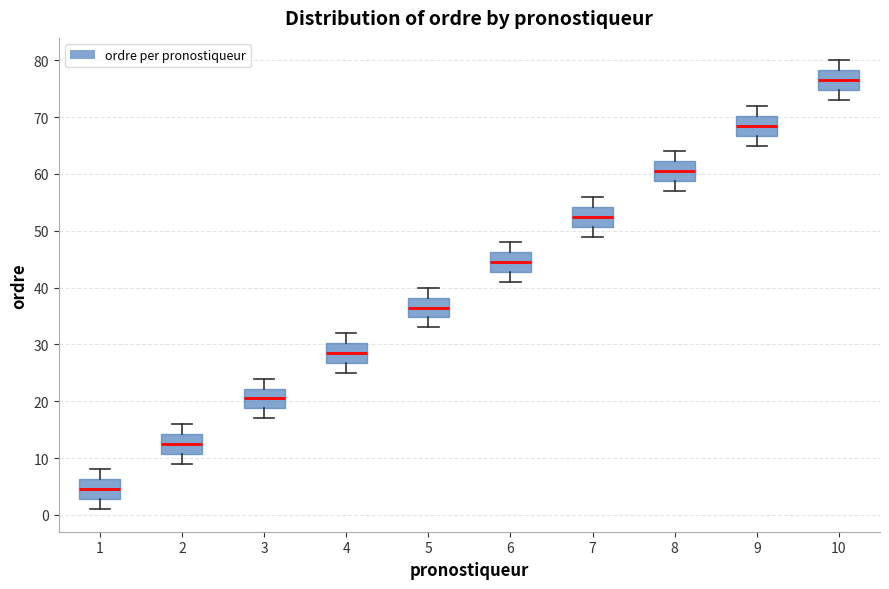

Reading left to right, transcribe this box plot: for each box, give where its median line is, the range the box spans, and where its two whiskers end, as read against the y-axis. The values are not printed on the chart, so give them approximately, as read against the axis.

1: median 5, box 3 to 6, whiskers 1 to 8
2: median 13, box 11 to 14, whiskers 9 to 16
3: median 21, box 19 to 22, whiskers 17 to 24
4: median 29, box 27 to 30, whiskers 25 to 32
5: median 37, box 35 to 38, whiskers 33 to 40
6: median 45, box 43 to 46, whiskers 41 to 48
7: median 53, box 51 to 54, whiskers 49 to 56
8: median 61, box 59 to 62, whiskers 57 to 64
9: median 69, box 67 to 70, whiskers 65 to 72
10: median 77, box 75 to 78, whiskers 73 to 80